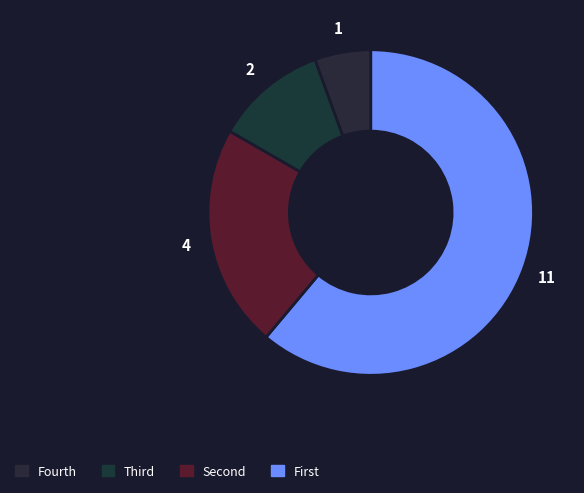

How many segments does this pie chart have?

4